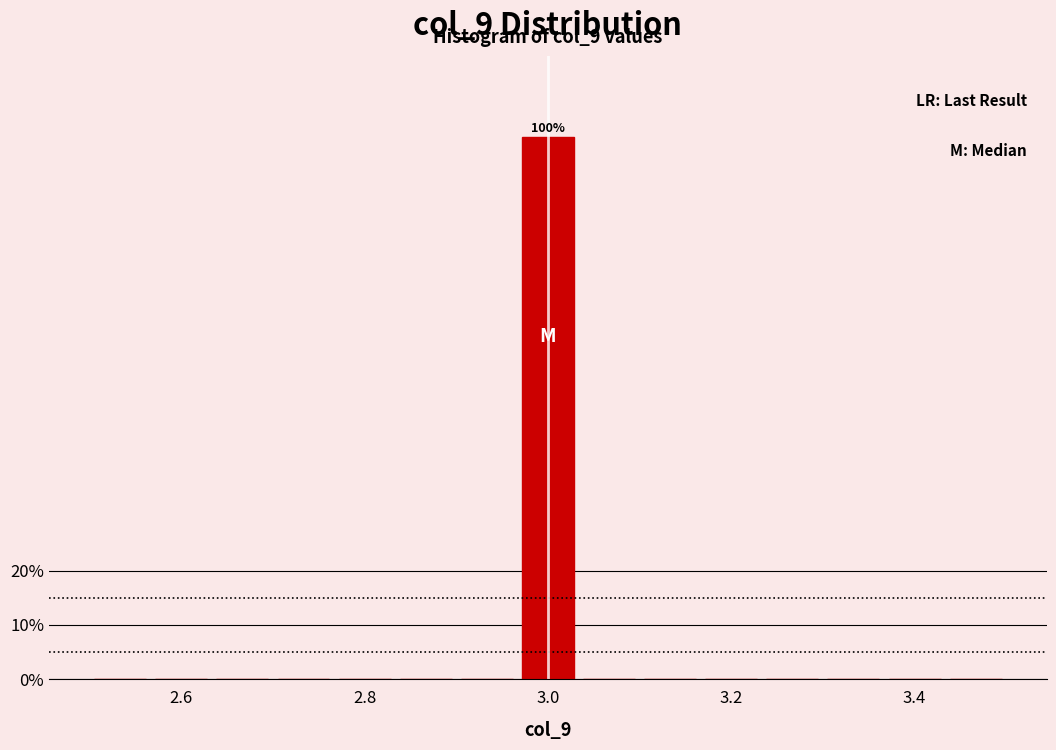

Around what value on the x-axis is the tallest bar? Give the approximate position of its centre, as read against the axis.

3.00